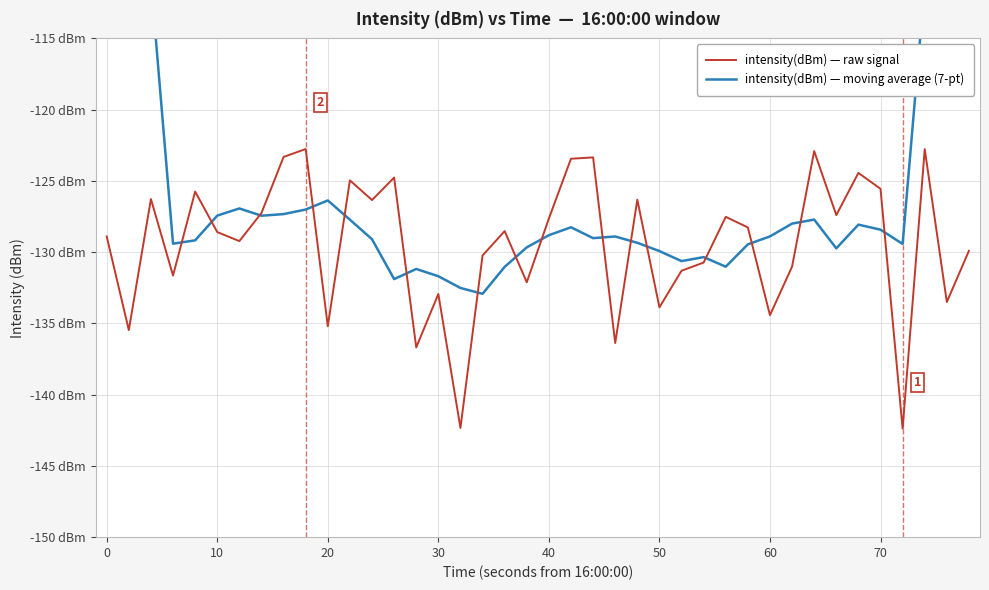

List the series in order of their peak value, highest first.

intensity(dBm) — moving average (7-pt), intensity(dBm) — raw signal